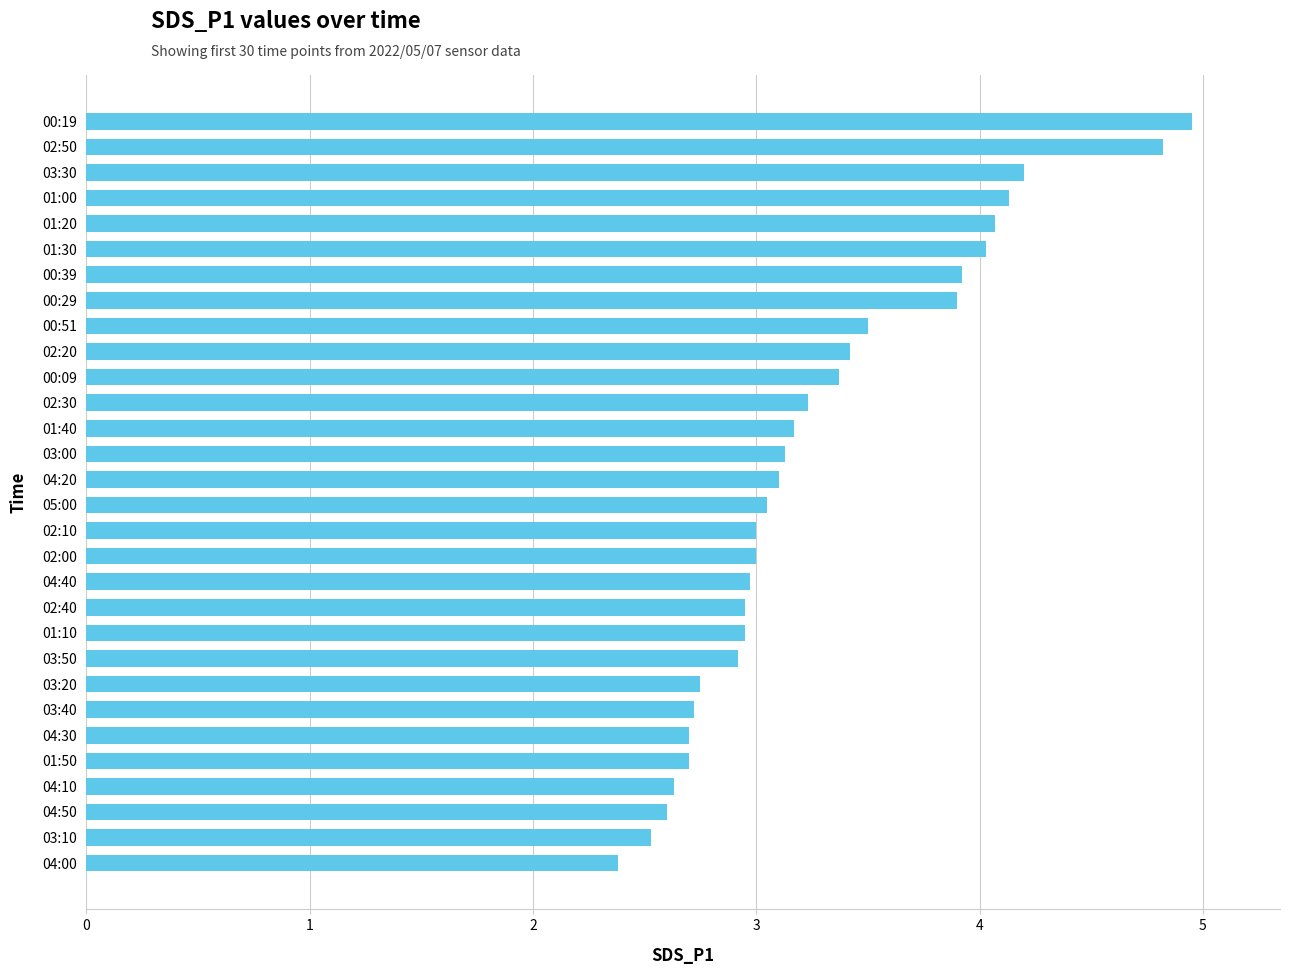

What is the ratio of the value at 01:30 to the value at 02:40?

1.4